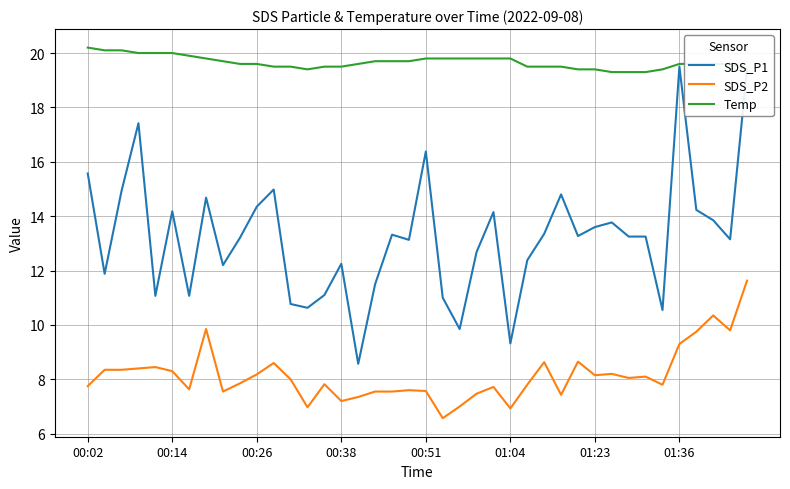

Which series has the largest total across all categories?

Temp